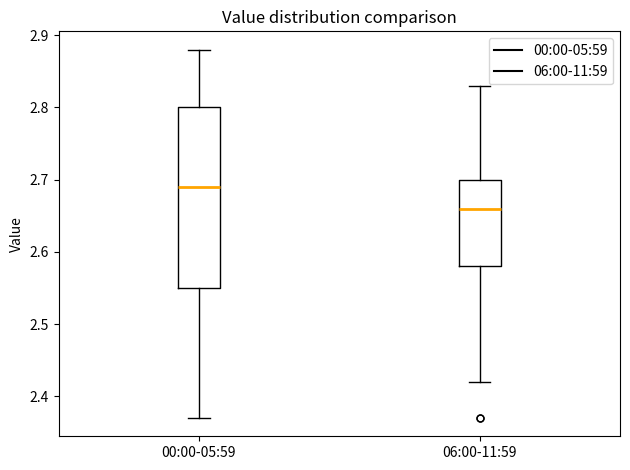

Reading left to right, transcribe this box plot: for each box, give where its median line is, the range the box spans, and where its two whiskers end, as read against the y-axis. The values are not printed on the chart, so give them approximately, as read against the axis.

00:00-05:59: median 2.69, box 2.55 to 2.80, whiskers 2.37 to 2.88
06:00-11:59: median 2.66, box 2.58 to 2.70, whiskers 2.42 to 2.83